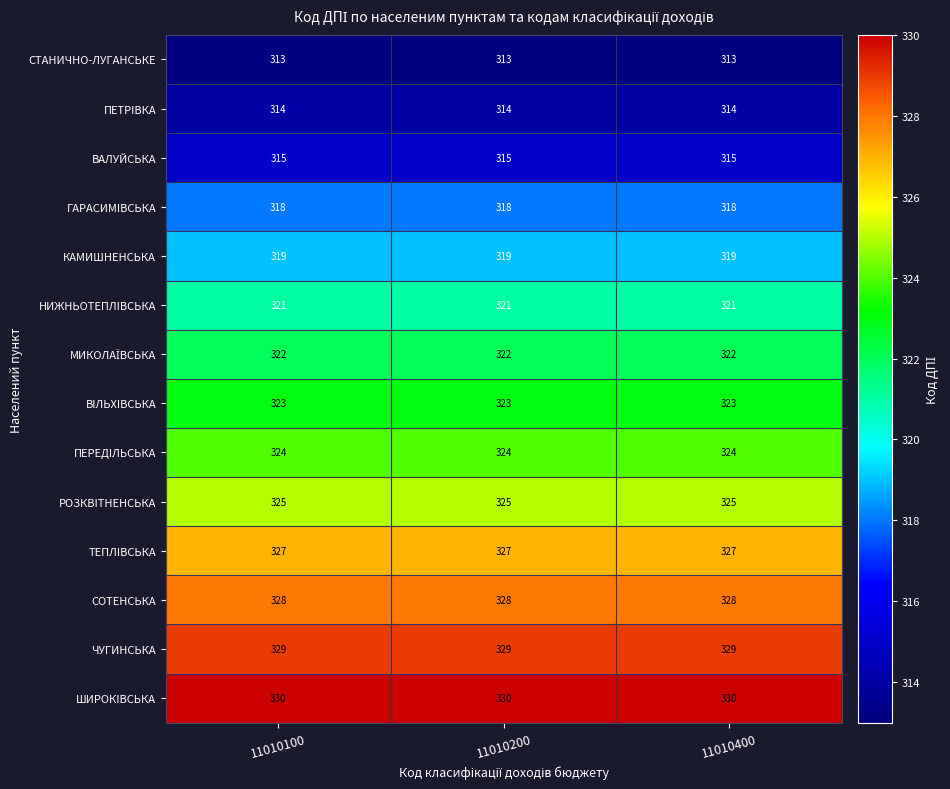

Which series has the largest total across all categories?

ШИРОКIВСЬКА